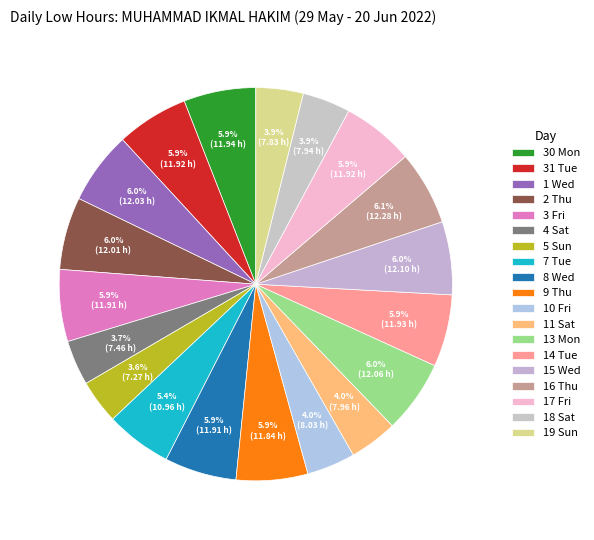

Is 9 Thu the majority of the pie?

No